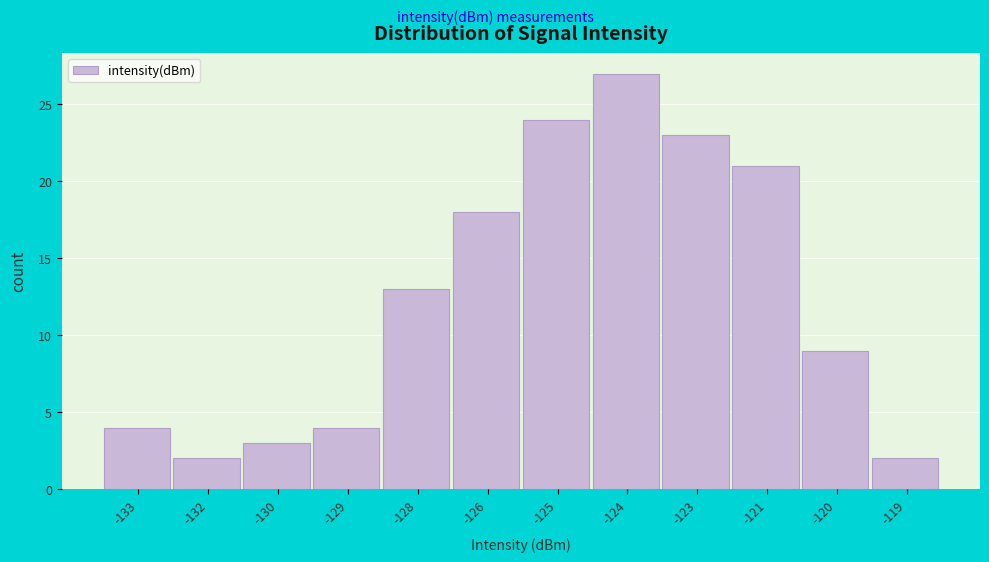

Reading left to right, list all the values displayed in this chart.

-133=4	-132=2	-130=3	-129=4	-128=13	-126=18	-125=24	-124=27	-123=23	-121=21	-120=9	-119=2